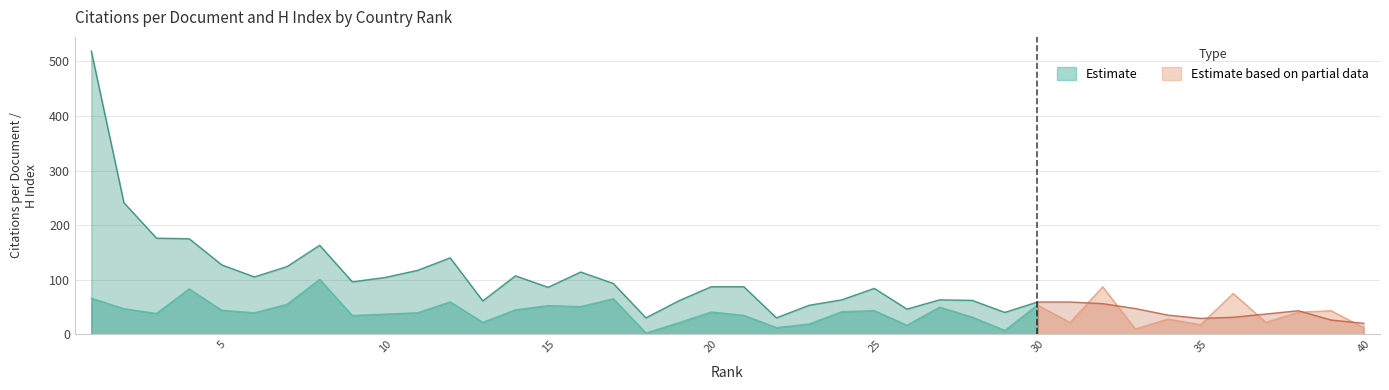

What is the approximate value of Citations per document at 23?

18.6